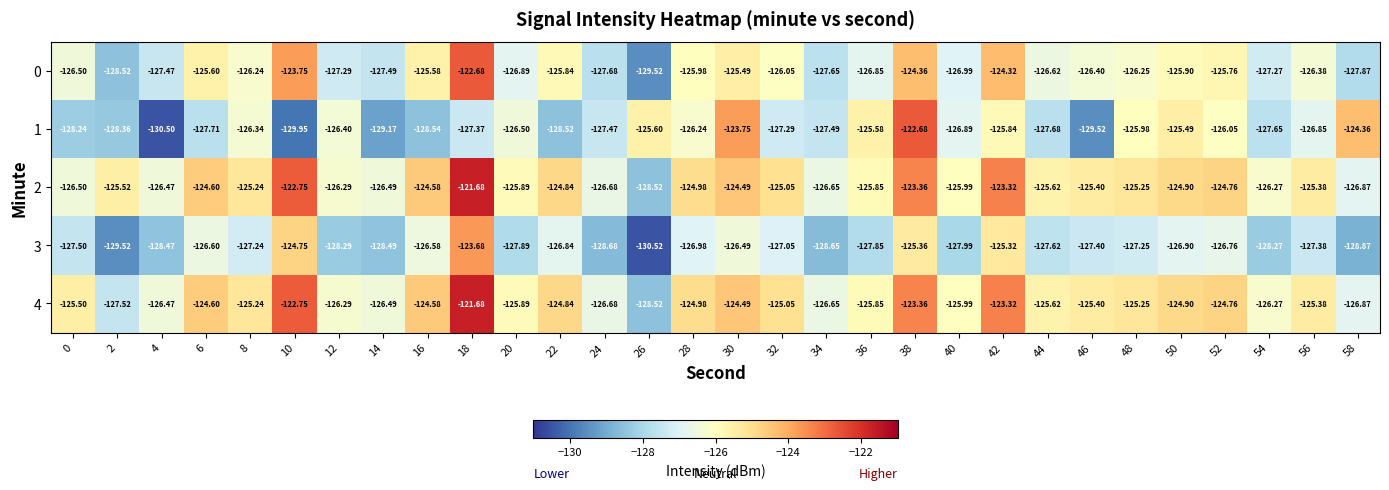

Is the value of 0 at 52 greater than the value of 3 at 50?

Yes